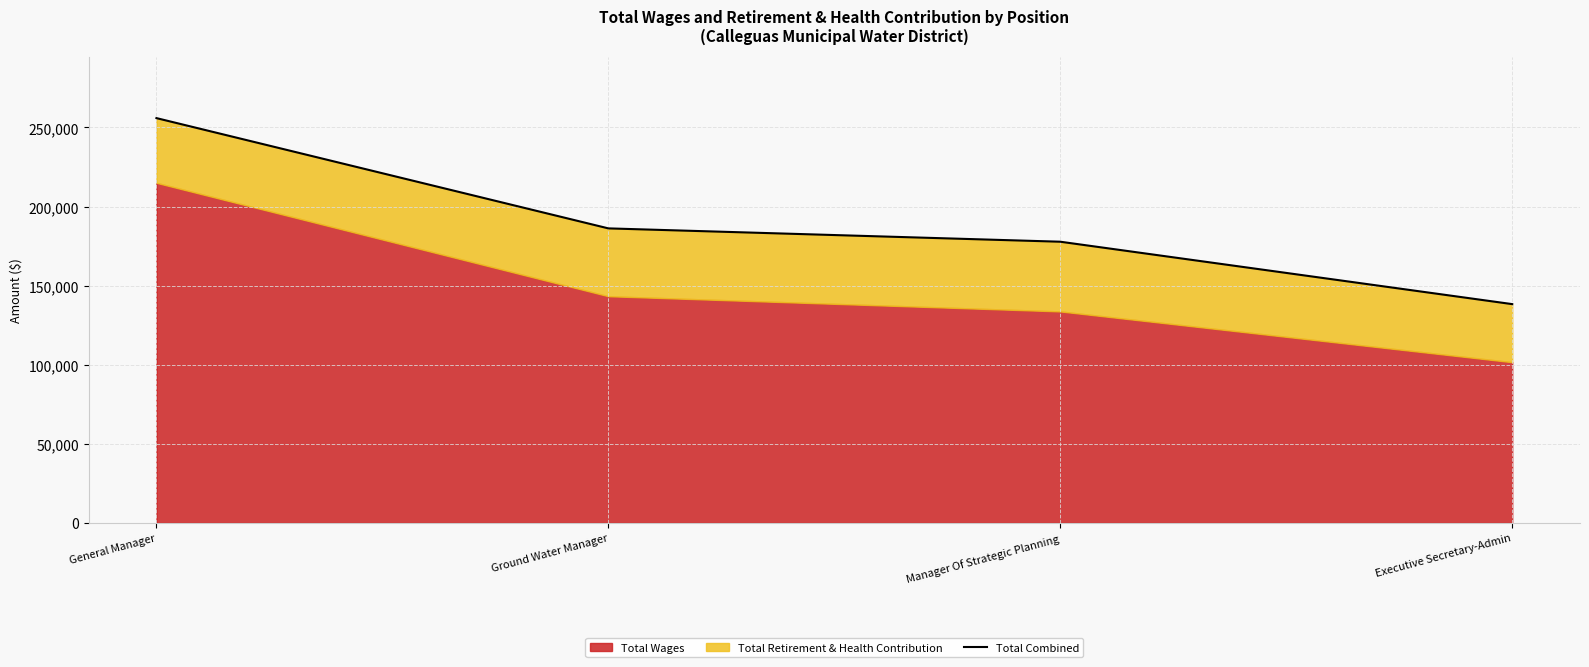

What position from the left is Ground Water Manager?

2